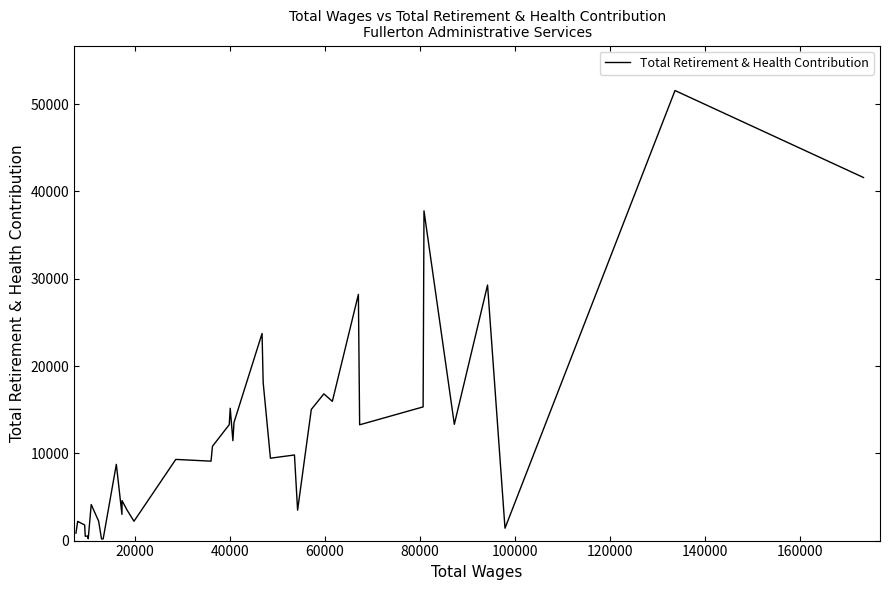

Does the chart have visible grid lines?

No